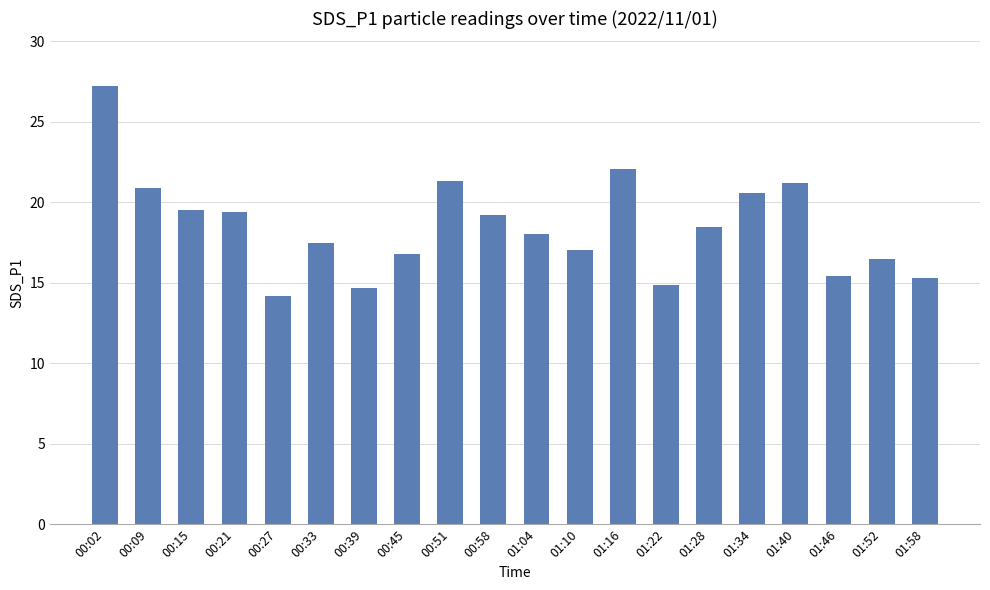

What is the smallest value displayed?

14.2